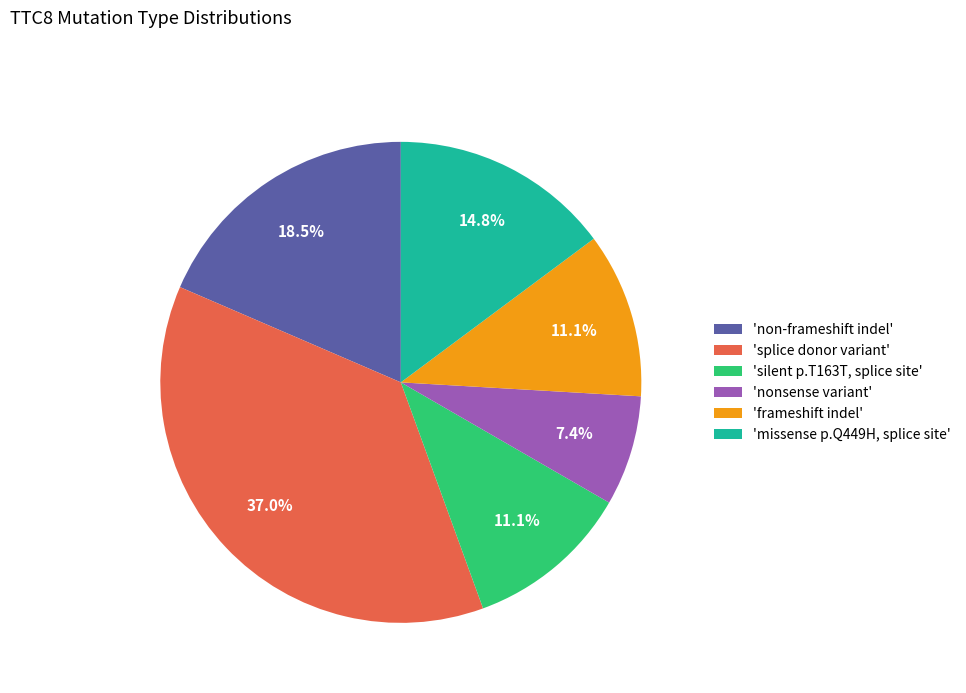

What is the total percentage of 'nonsense variant' and 'splice donor variant'?

44.4%